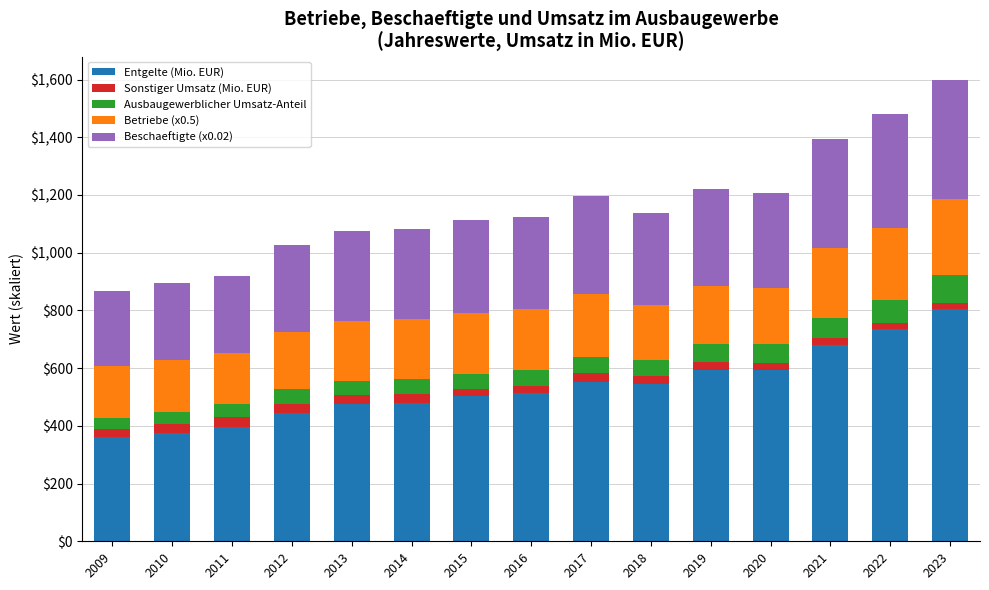

What is the average value of the Entgelte (Mio. EUR) series?

536.5